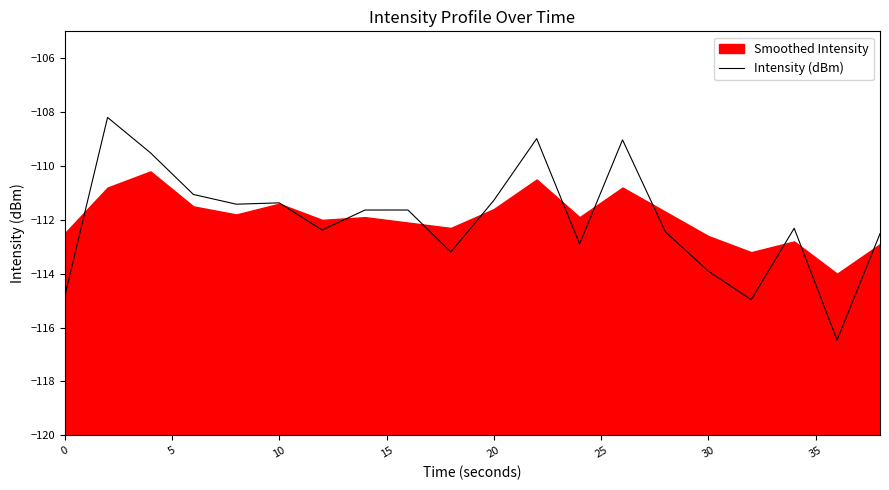

What is the maximum value shown in the chart?

-108.2